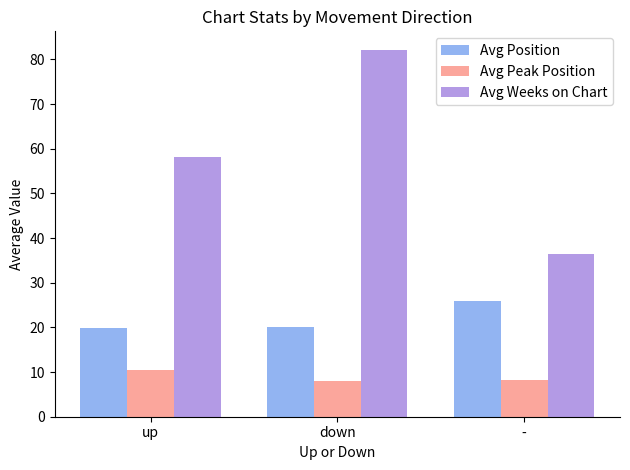

The value of Avg Weeks on Chart at - is 36.3. True or false?

True